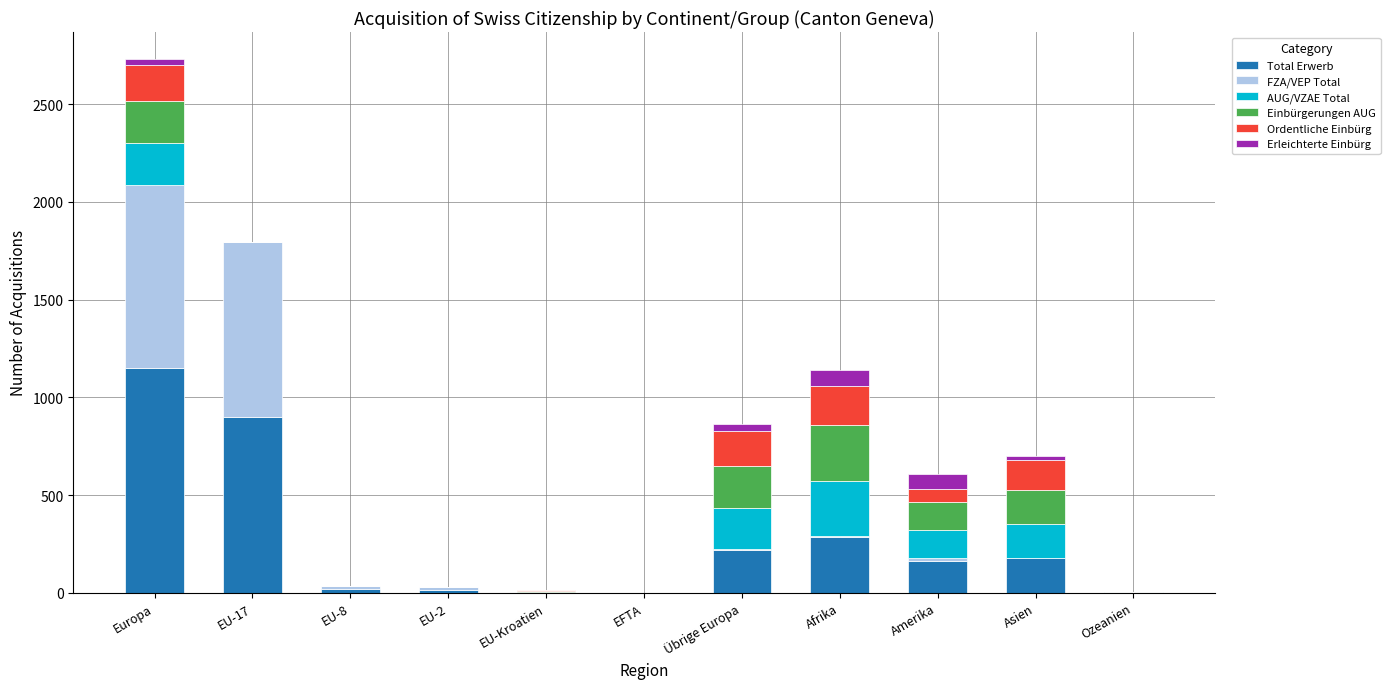

At which category is the sum across all series the highest?

Europa